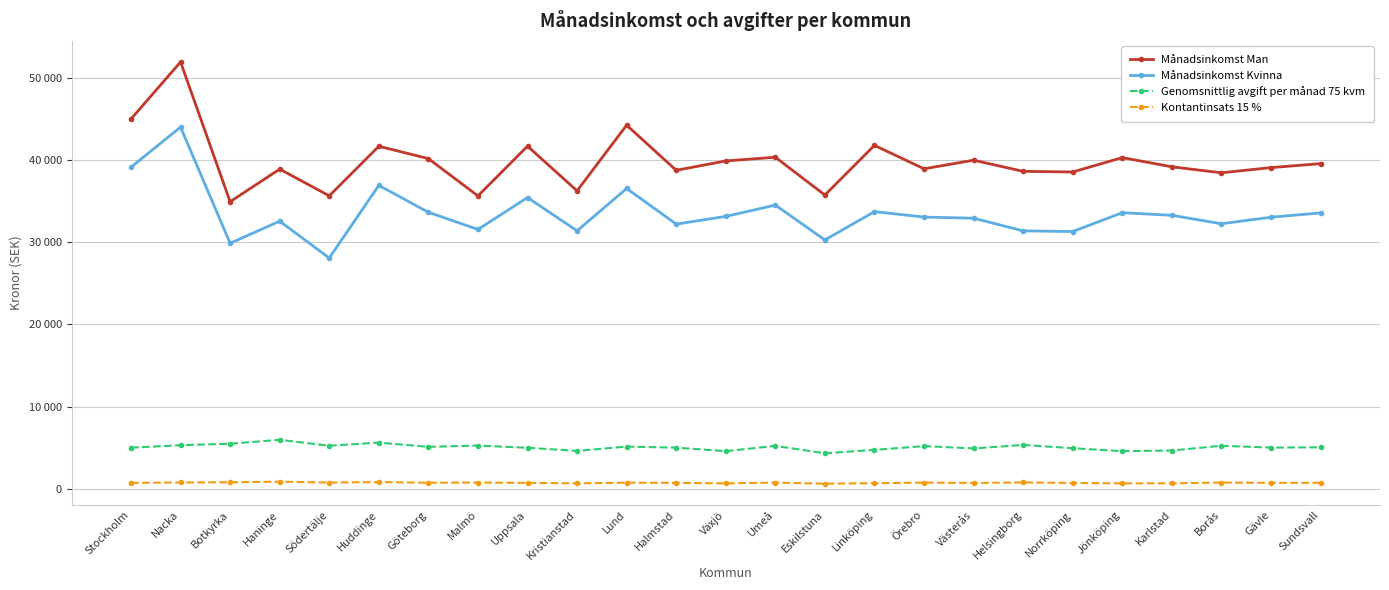

Is this an area chart (filled region under the line)?

No